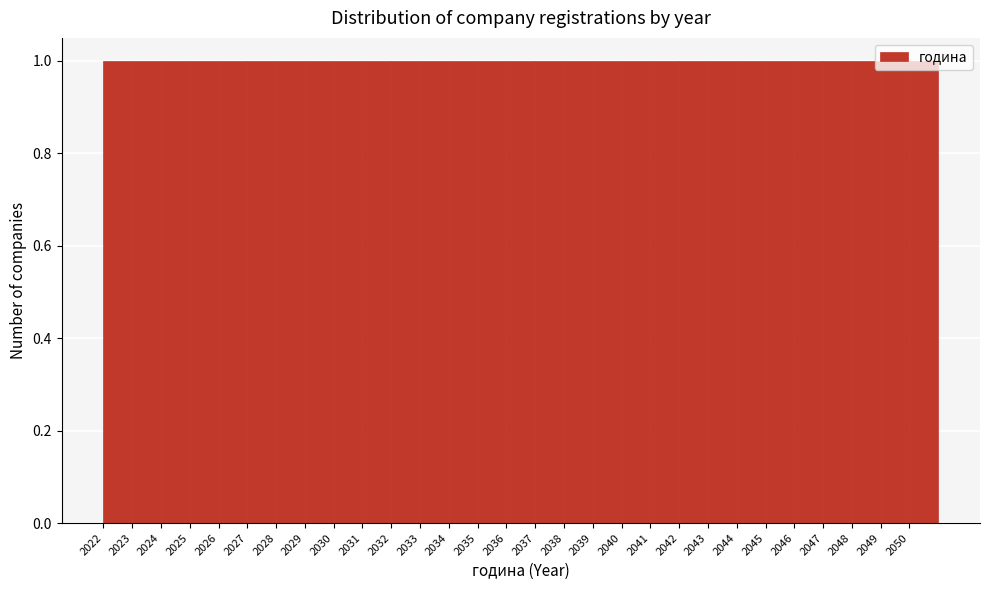

How tall is the bar that spans 2032 to 2033 on the x-axis? The values are not printed on the chart, so give them approximately, as read against the axis.

1